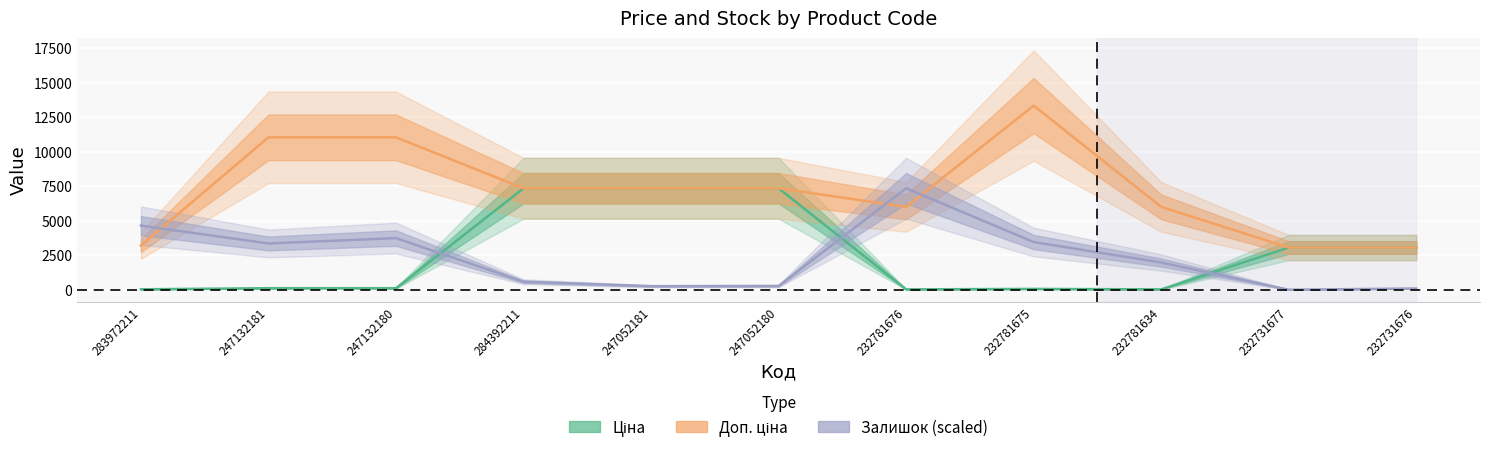

How many times do Залишок (scaled) and Доп. ціна cross each other?

3